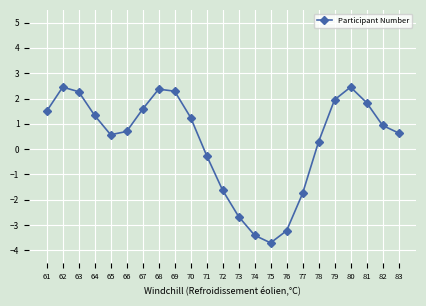

Between 61 and 64, which is larger?

61